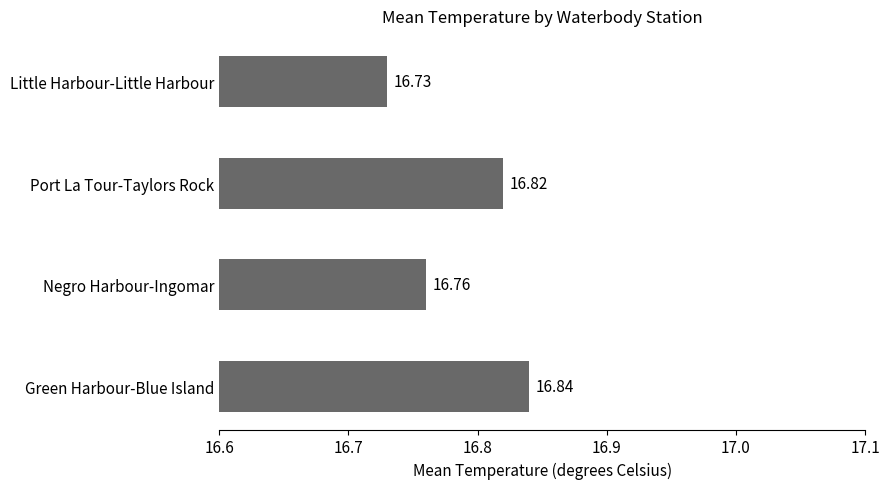

Rank the categories by value from lowest to highest.

Little Harbour-Little Harbour, Negro Harbour-Ingomar, Port La Tour-Taylors Rock, Green Harbour-Blue Island